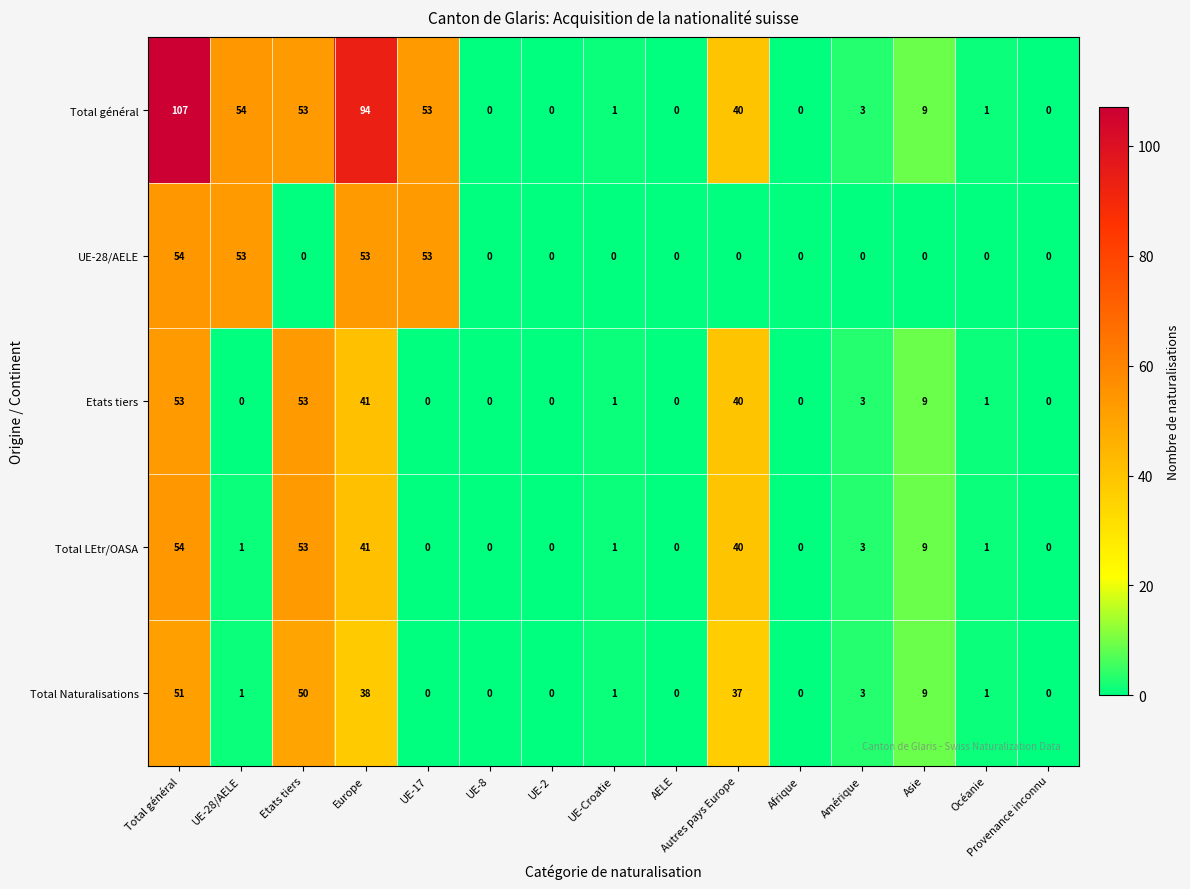

How many values in Total LEtr/OASA are above zero?

9